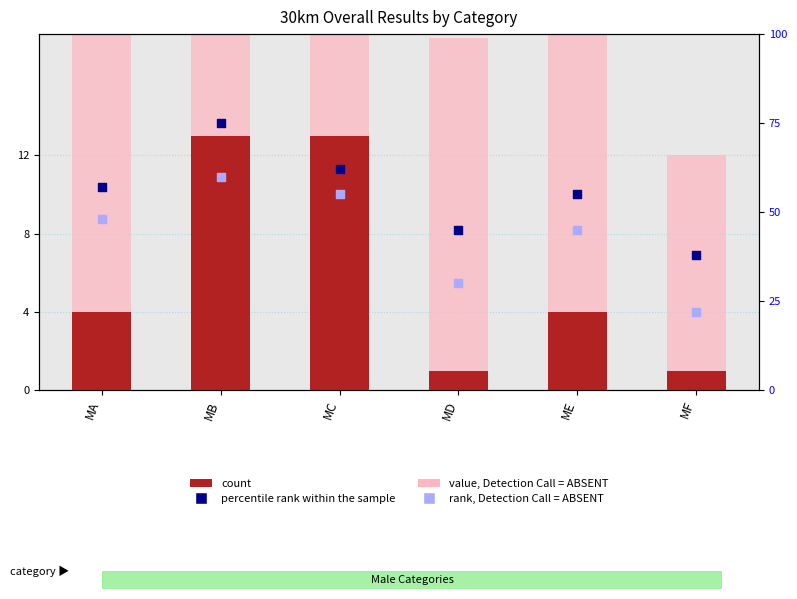

Which series reaches the maximum Y coordinate?

percentile rank within the sample